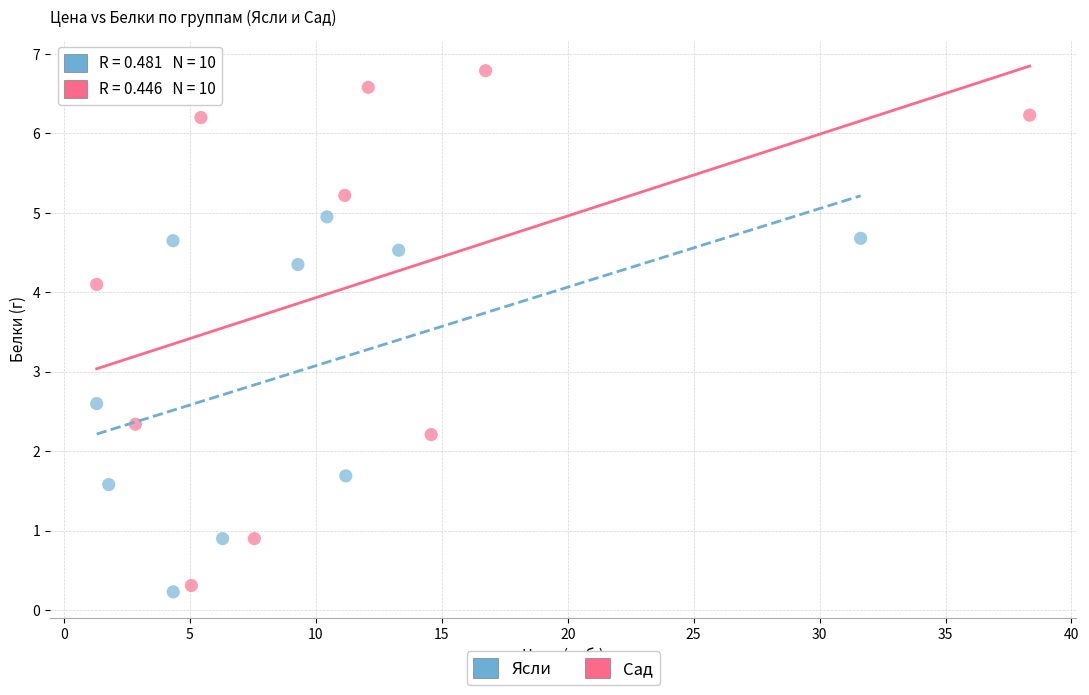

Which series reaches the maximum Y coordinate?

Сад